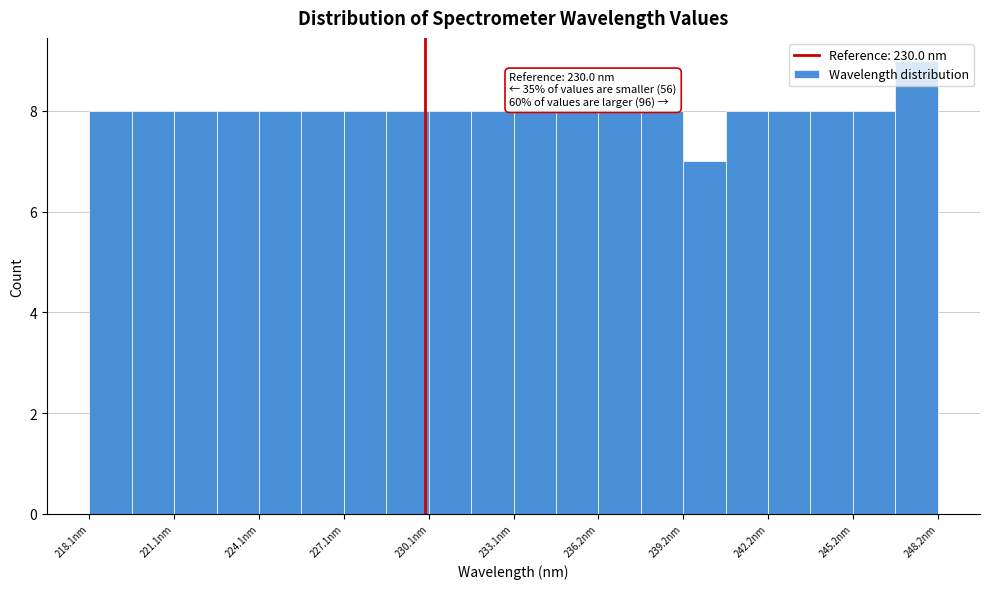

Around what value on the x-axis is the tallest bar? Give the approximate position of its centre, as read against the axis.

247.5